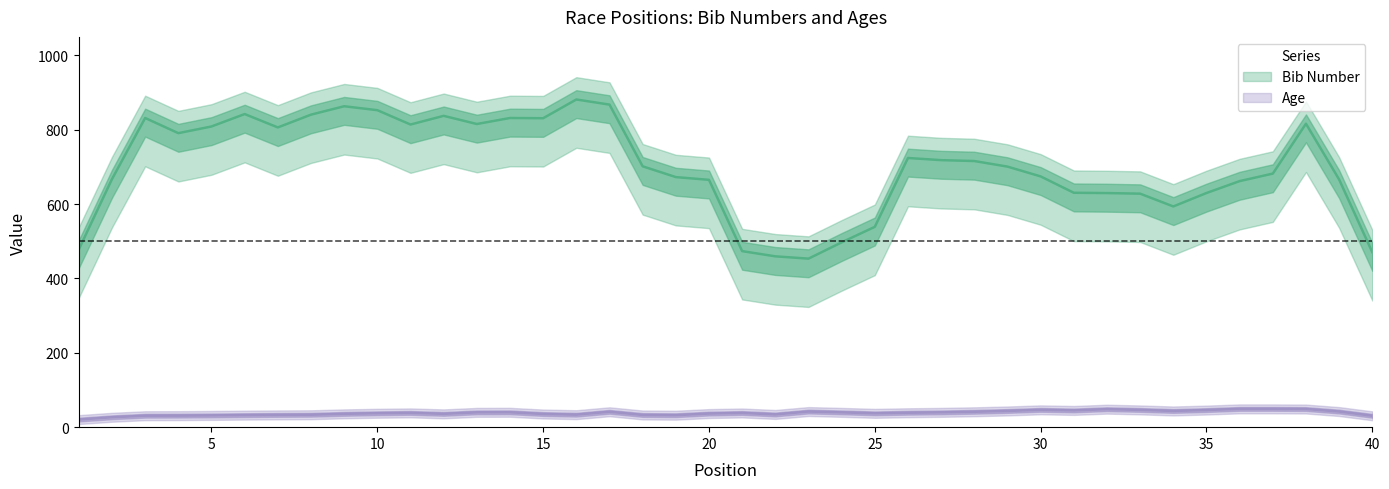

What is the minimum value shown in the chart?

20.4